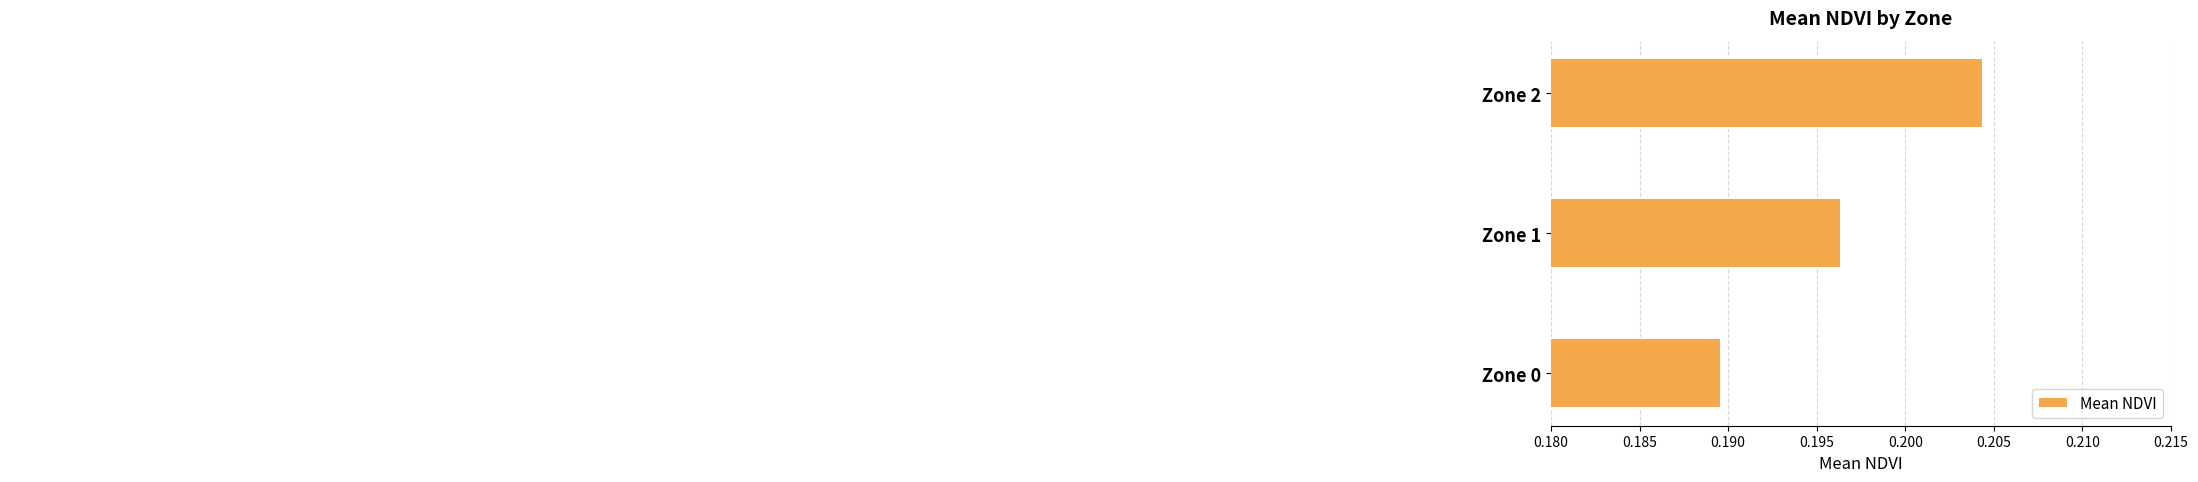

What is the sum of the values at Zone 0 and Zone 2?

0.4